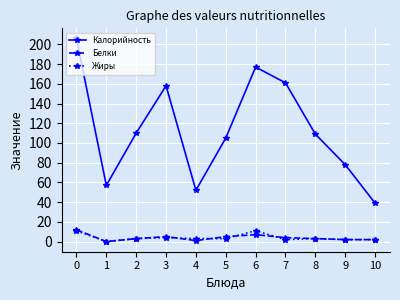

At how many categories does at least one series exceed 79?

7